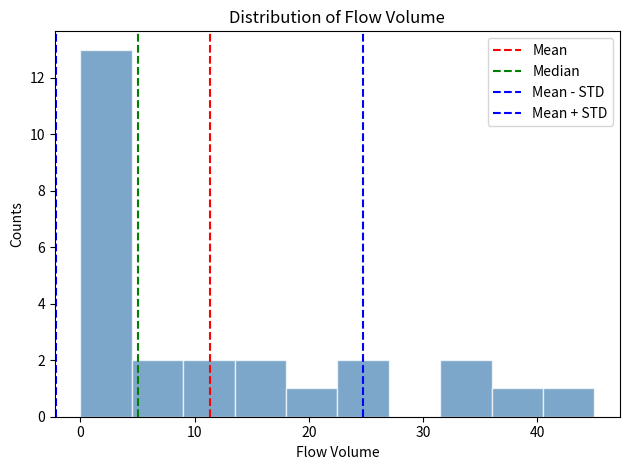

Reading left to right, transcribe this chart: for each bar, give the range it covers on the x-axis and its height. Neither the bar edges nor the heights are printed on the chart, so give them approximately, as read against the axes.

0.0 to 4.5: 13
4.5 to 9.0: 2
9.0 to 13.5: 2
13.5 to 18.0: 2
18.0 to 22.5: 1
22.5 to 27.0: 2
27.0 to 31.5: 0
31.5 to 36.0: 2
36.0 to 40.5: 1
40.5 to 45.0: 1